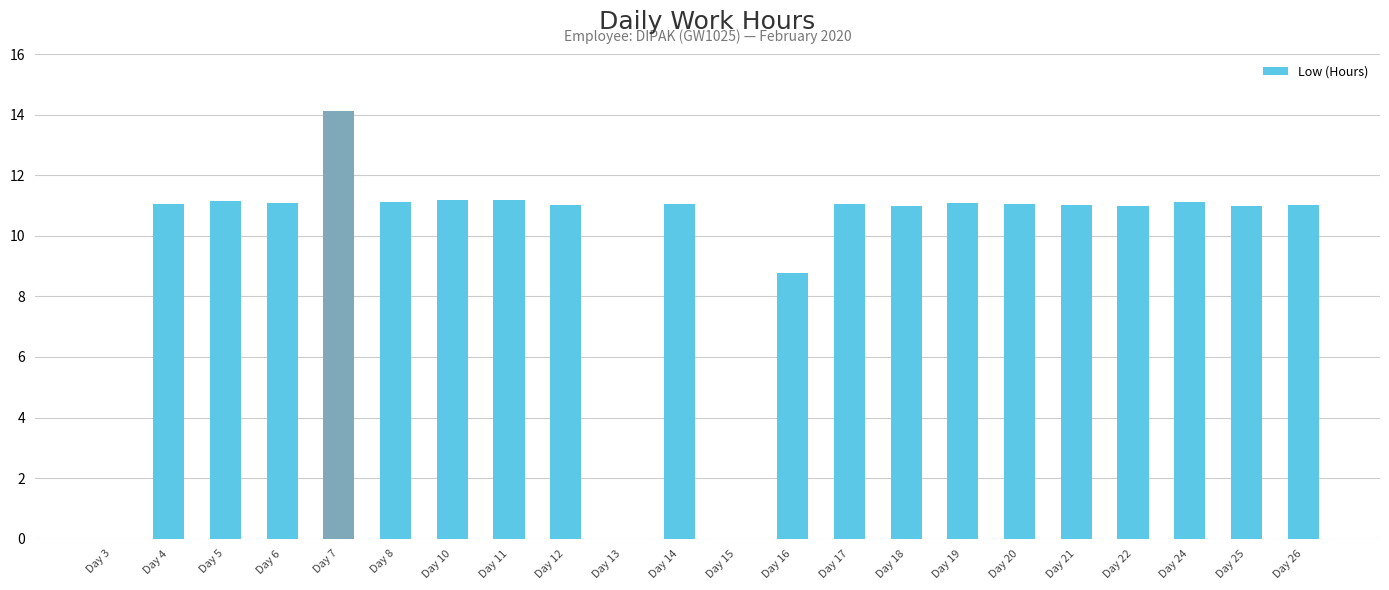

Where is the data nearest to the value 7?

Day 16